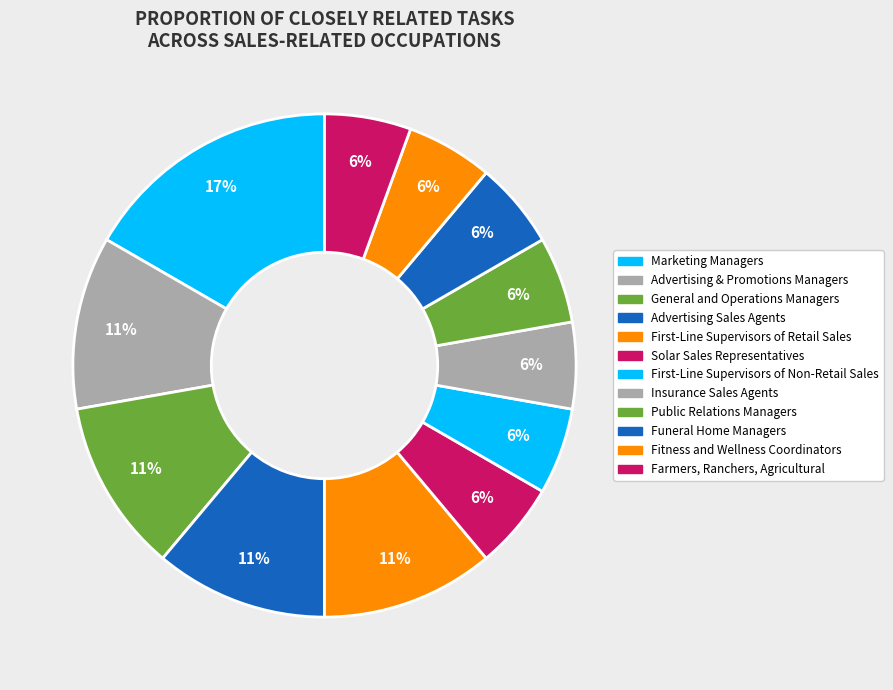

To the nearest percent, what is the difference between the largest and smallest slice percentages?

11%